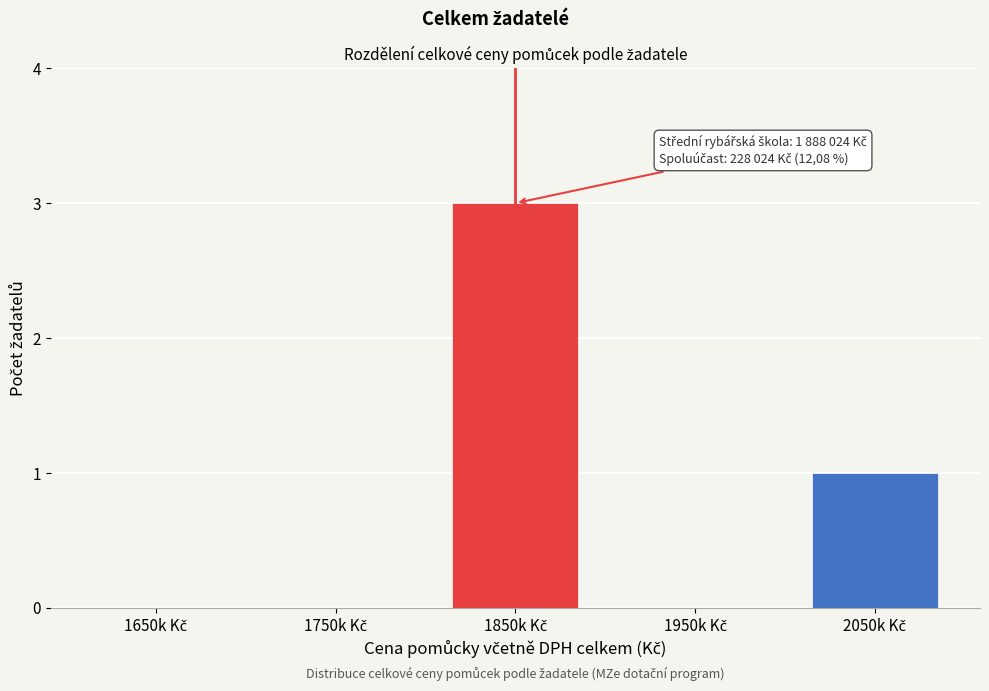

What is the greatest value displayed?

3